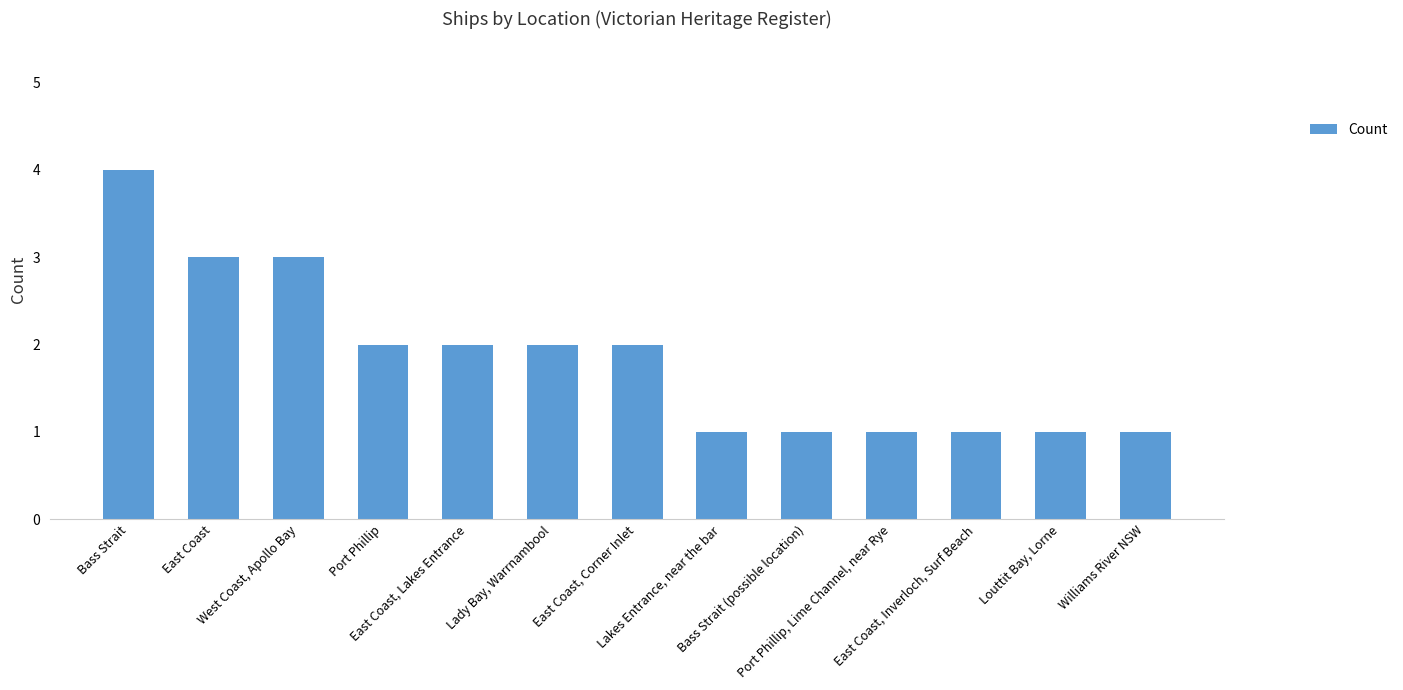

What is the greatest value displayed?

4